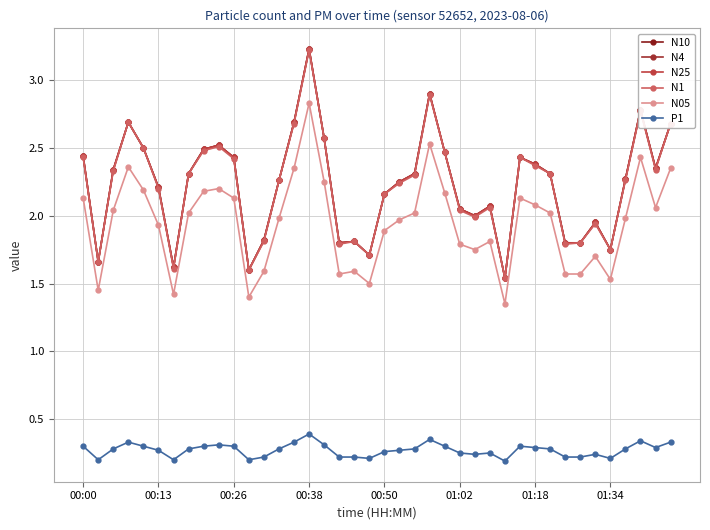

Reading right to left, what are all the values shown in this chart?

N10: 2.7	2.4	2.8	2.3	1.8	1.9	1.8	1.8	2.3	2.4	2.4	1.5	2.1	2.0	2.0	2.5	2.9	2.3	2.2	2.2	1.7	1.8	1.8	2.6	3.2	2.7	2.3	1.8	1.6	2.4	2.5	2.5	2.3	1.6	2.2	2.5	2.7	2.3	1.7	2.4
N4: 2.7	2.4	2.8	2.3	1.8	1.9	1.8	1.8	2.3	2.4	2.4	1.5	2.1	2.0	2.0	2.5	2.9	2.3	2.2	2.2	1.7	1.8	1.8	2.6	3.2	2.7	2.3	1.8	1.6	2.4	2.5	2.5	2.3	1.6	2.2	2.5	2.7	2.3	1.7	2.4
N25: 2.7	2.4	2.8	2.3	1.8	1.9	1.8	1.8	2.3	2.4	2.4	1.5	2.1	2.0	2.0	2.5	2.9	2.3	2.2	2.2	1.7	1.8	1.8	2.6	3.2	2.7	2.3	1.8	1.6	2.4	2.5	2.5	2.3	1.6	2.2	2.5	2.7	2.3	1.7	2.4
N1: 2.7	2.3	2.8	2.3	1.8	1.9	1.8	1.8	2.3	2.4	2.4	1.5	2.1	2.0	2.0	2.5	2.9	2.3	2.2	2.2	1.7	1.8	1.8	2.6	3.2	2.7	2.3	1.8	1.6	2.4	2.5	2.5	2.3	1.6	2.2	2.5	2.7	2.3	1.7	2.4
N05: 2.4	2.1	2.4	2.0	1.5	1.7	1.6	1.6	2.0	2.1	2.1	1.4	1.8	1.8	1.8	2.2	2.5	2.0	2.0	1.9	1.5	1.6	1.6	2.2	2.8	2.4	2.0	1.6	1.4	2.1	2.2	2.2	2.0	1.4	1.9	2.2	2.4	2.0	1.4	2.1
P1: 0.3	0.3	0.3	0.3	0.2	0.2	0.2	0.2	0.3	0.3	0.3	0.2	0.2	0.2	0.2	0.3	0.3	0.3	0.3	0.3	0.2	0.2	0.2	0.3	0.4	0.3	0.3	0.2	0.2	0.3	0.3	0.3	0.3	0.2	0.3	0.3	0.3	0.3	0.2	0.3